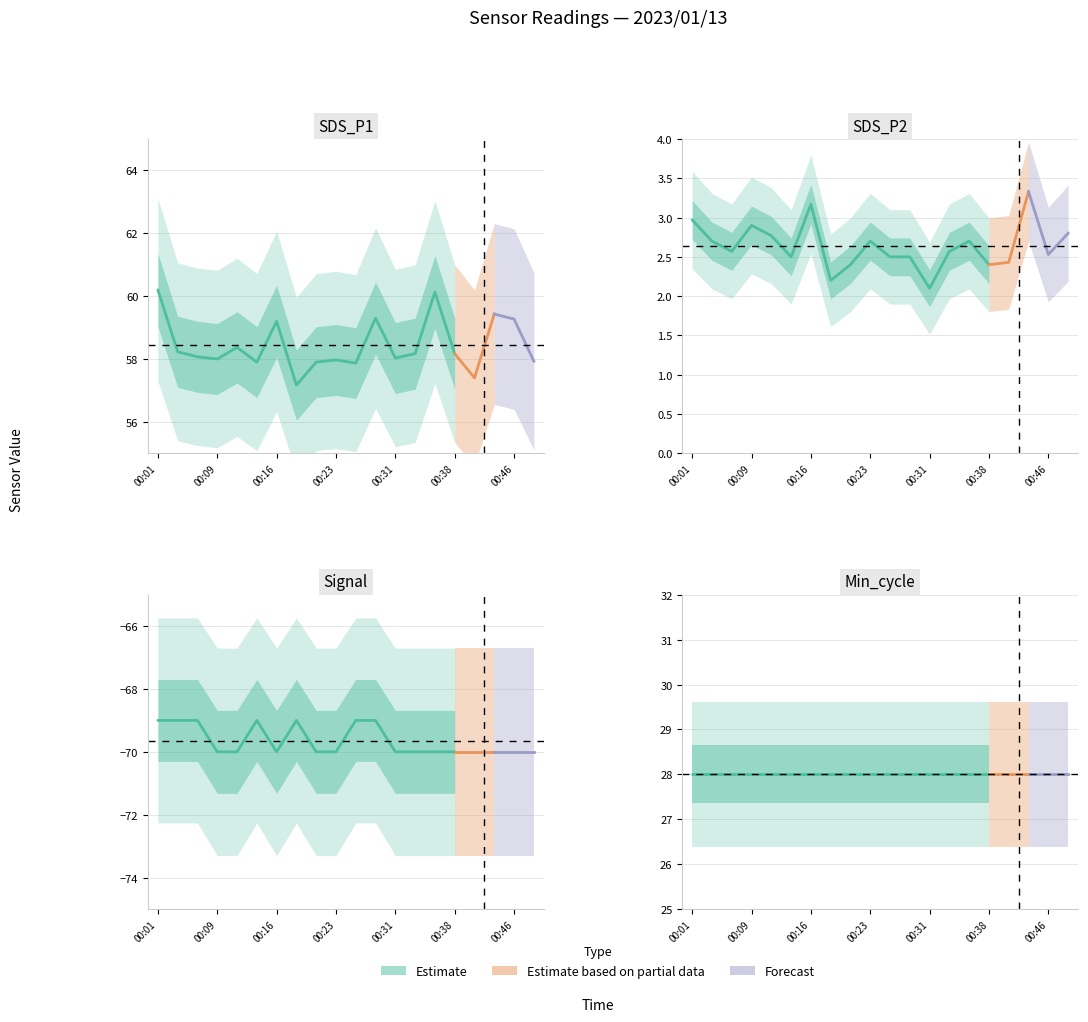

True or false: SDS_P1 and Min_cycle intersect in this chart.

False